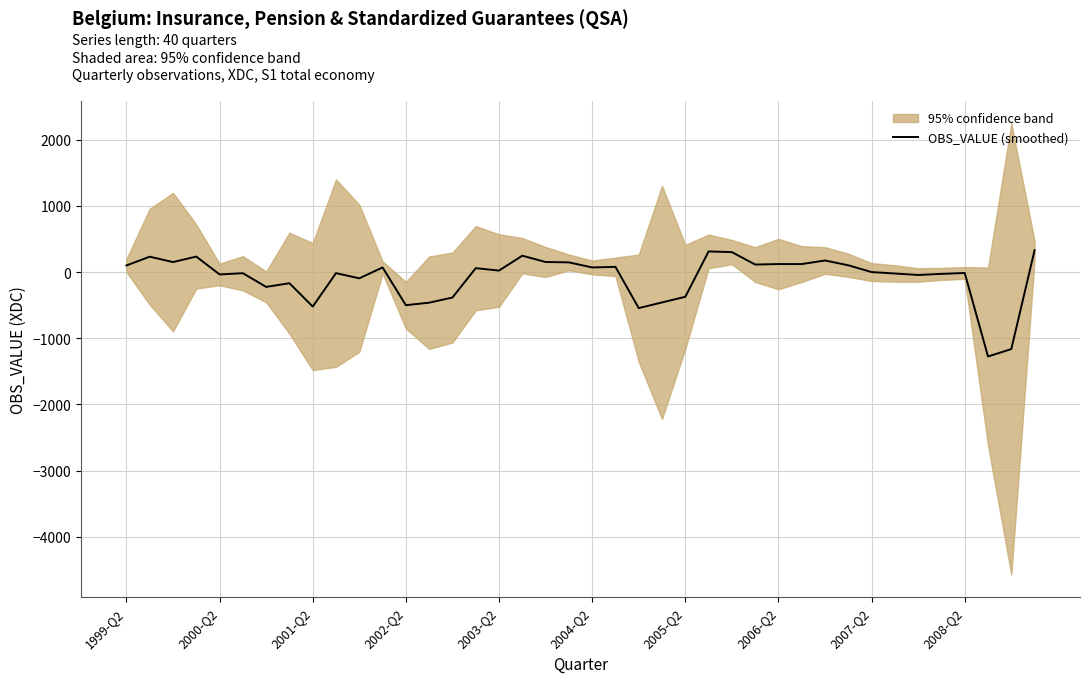

The value of OBS_VALUE (smoothed) at 2005-Q2 is -373.8. True or false?

True